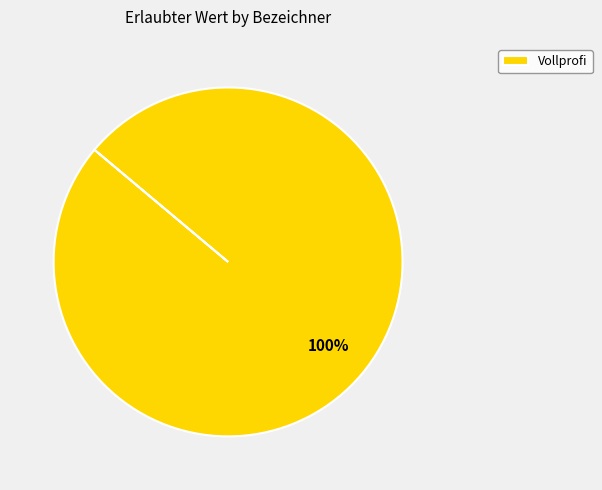

How many slices are in this pie chart?

1